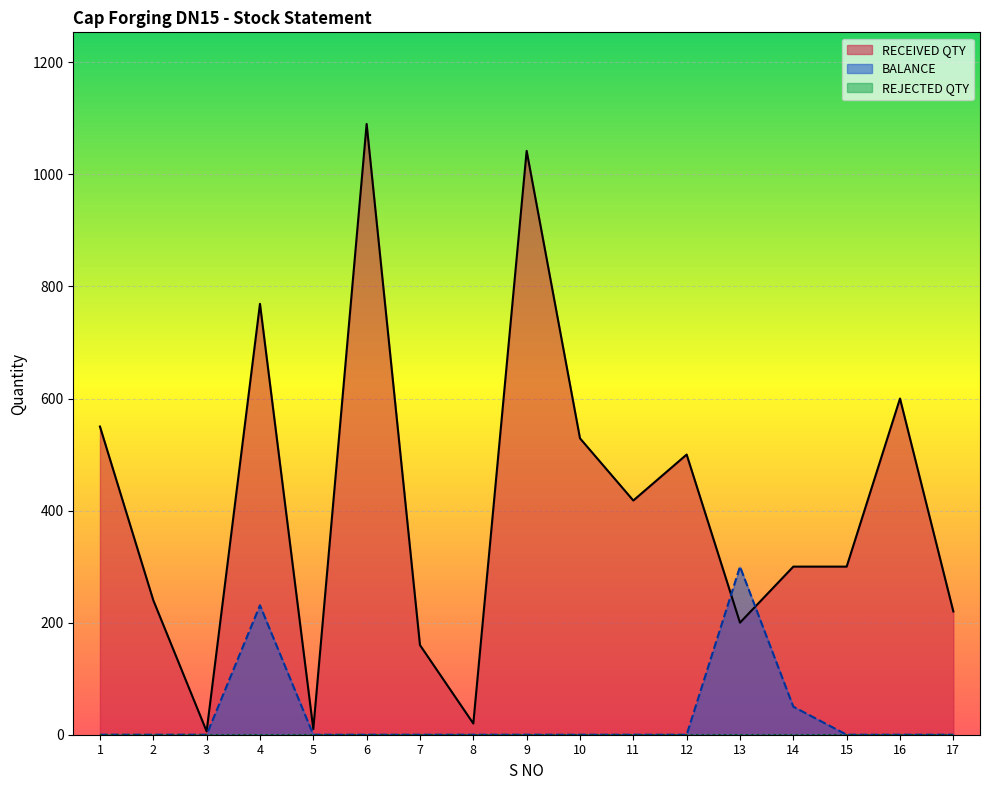

What is the difference between the maximum and minimum values in the BALANCE series?

300